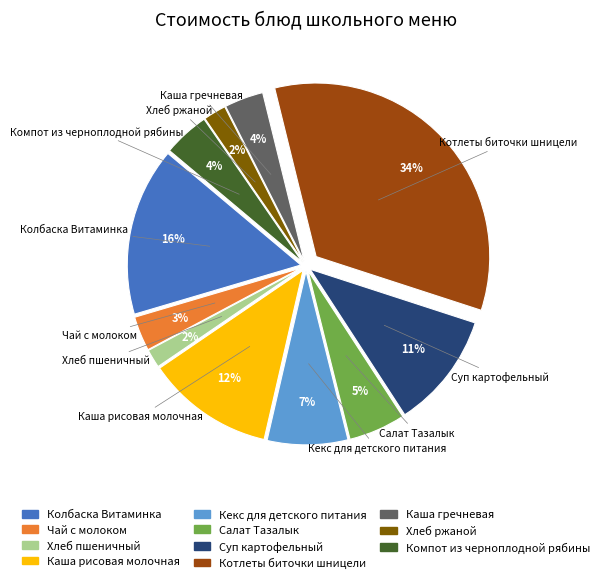

To the nearest percent, what portion does Хлеб пшеничный represent?

2%